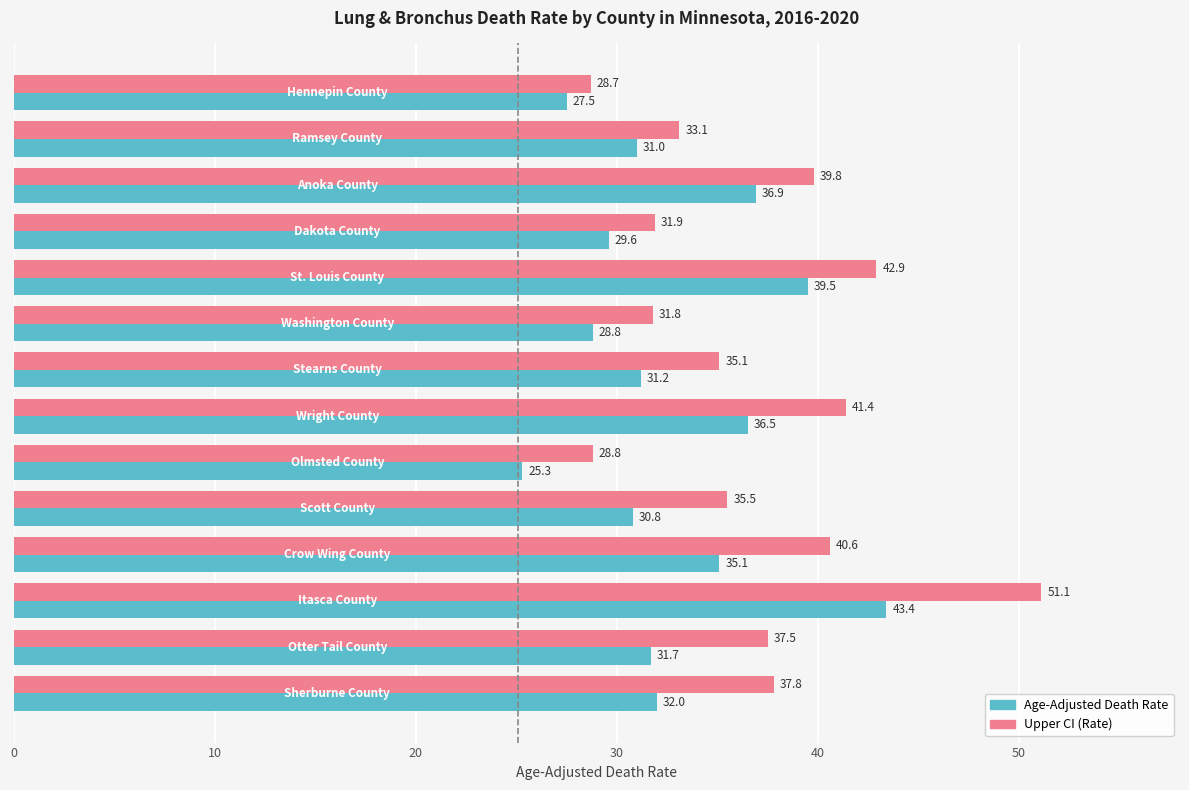

How many values in the Upper CI (Rate) series are below 37?

7